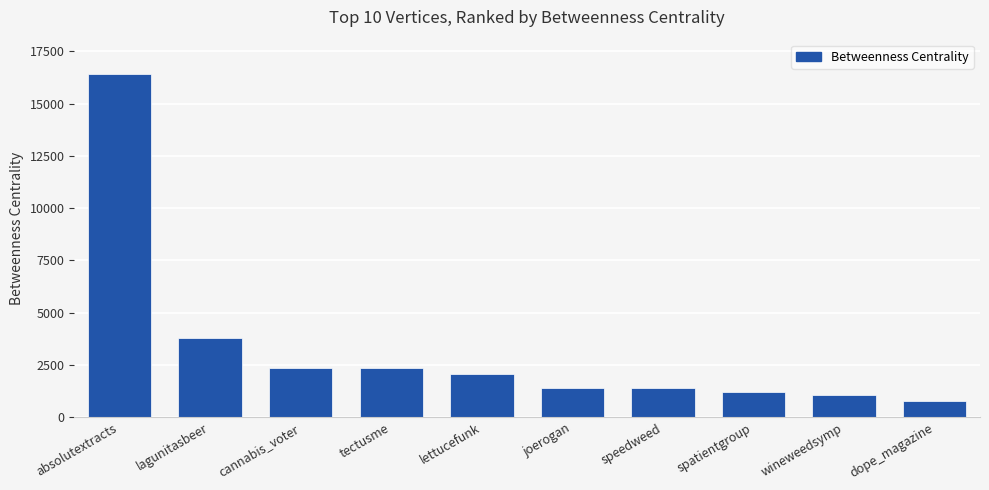

Between wineweedsymp and lagunitasbeer, which is larger?

lagunitasbeer